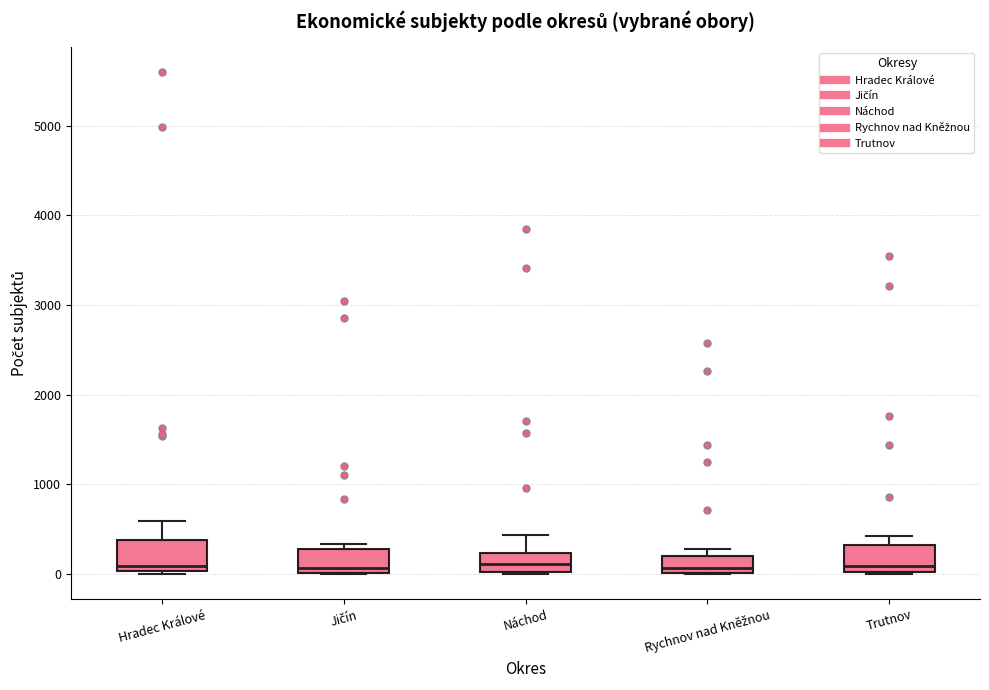

Reading left to right, read every box against the y-axis: the position of its median line, the range the box covers, and the ends of its whiskers. The values are not printed on the chart, so give them approximately, as read against the axis.

Hradec Králové: median 100, box 0 to 400, whiskers 0 (just below the box's lower edge) to 600
Jičín: median 100, box 0 to 300, whiskers 0 to 300 (just above the box's upper edge)
Náchod: median 100, box 0 to 200, whiskers 0 to 400
Rychnov nad Kněžnou: median 100, box 0 to 200, whiskers 0 to 300
Trutnov: median 100, box 0 to 300, whiskers 0 to 400